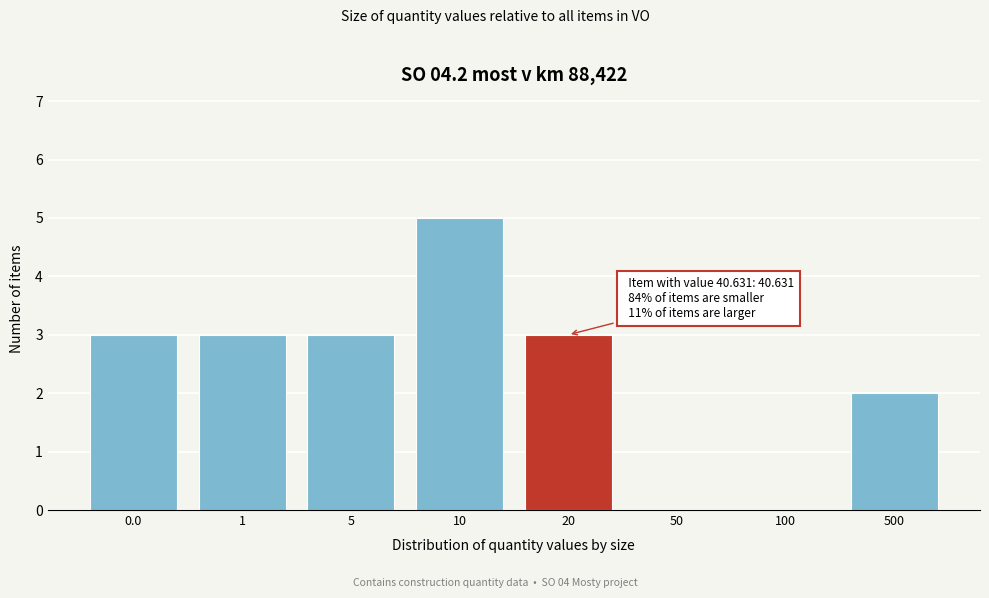

Reading left to right, what are all the values shown in this chart?

0.0=3	1=3	5=3	10=5	20=3	50=0	100=0	500=2